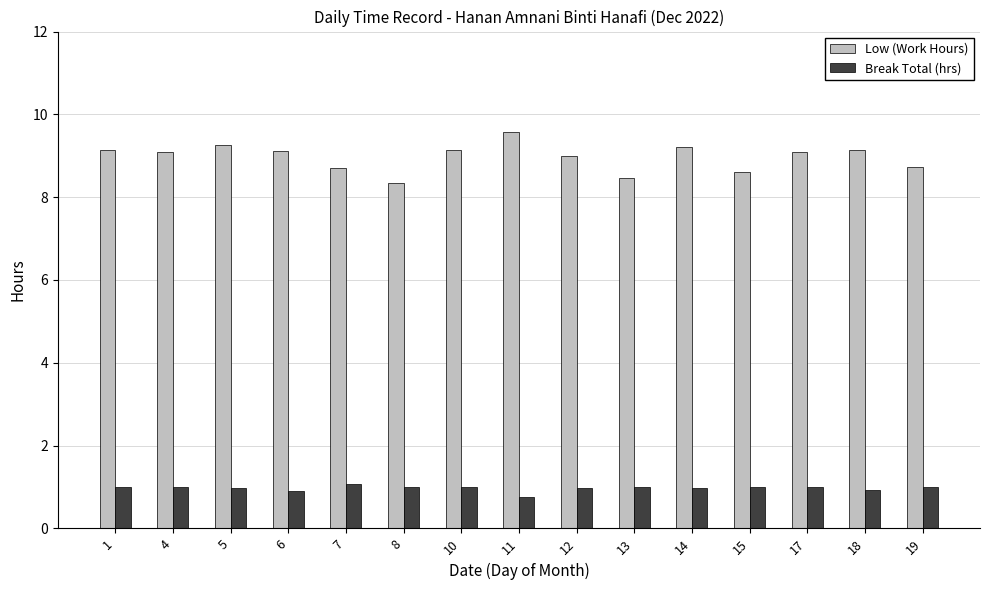

At which category does the chart reach its peak across all series?

11